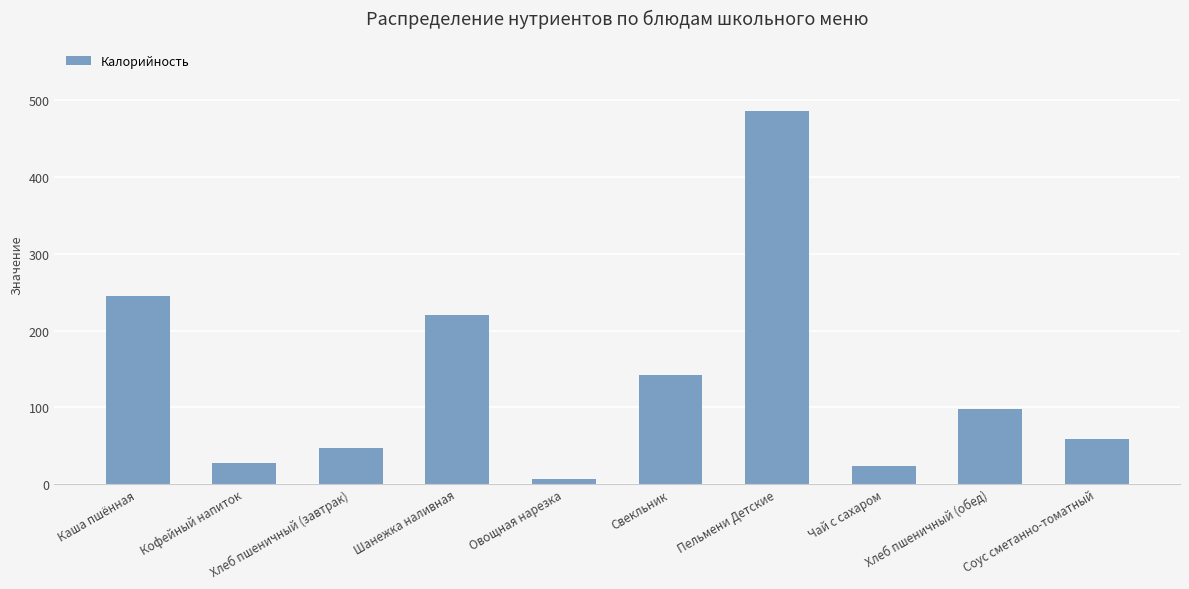

The chart shows a value of 141.7 at Свекльник. True or false?

True